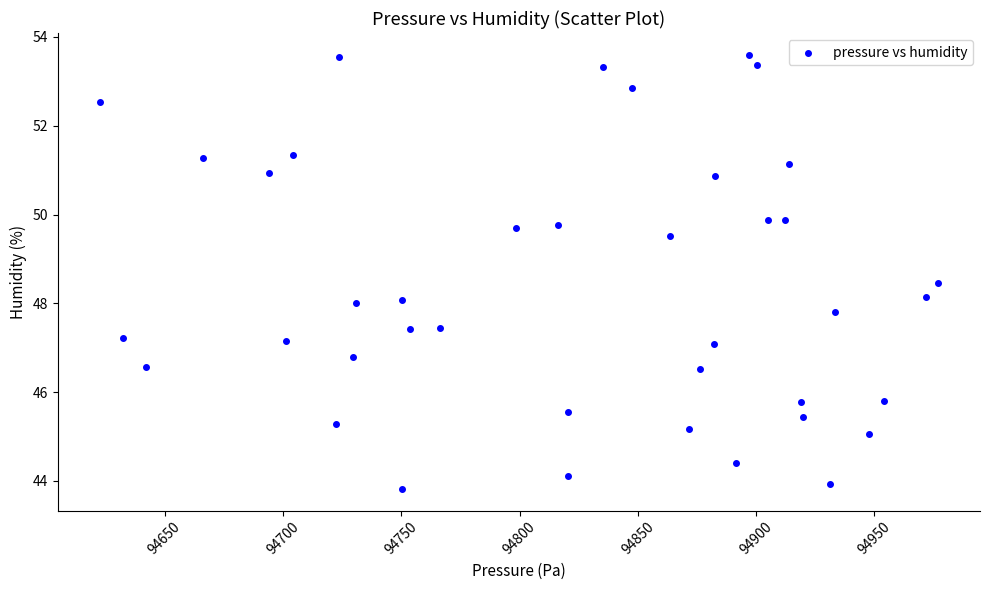

What is the range of Y values (max minus min)?

9.8